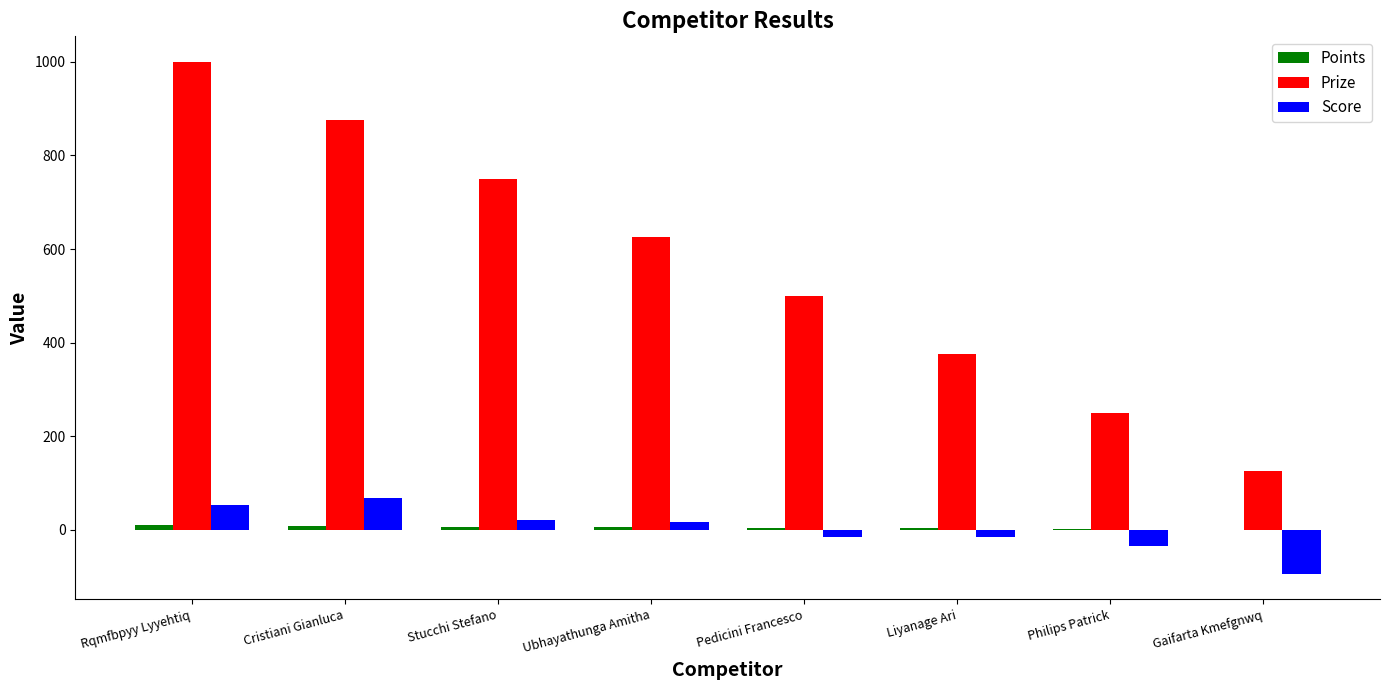

The Prize series shows 375 at Liyanage Ari. True or false?

True